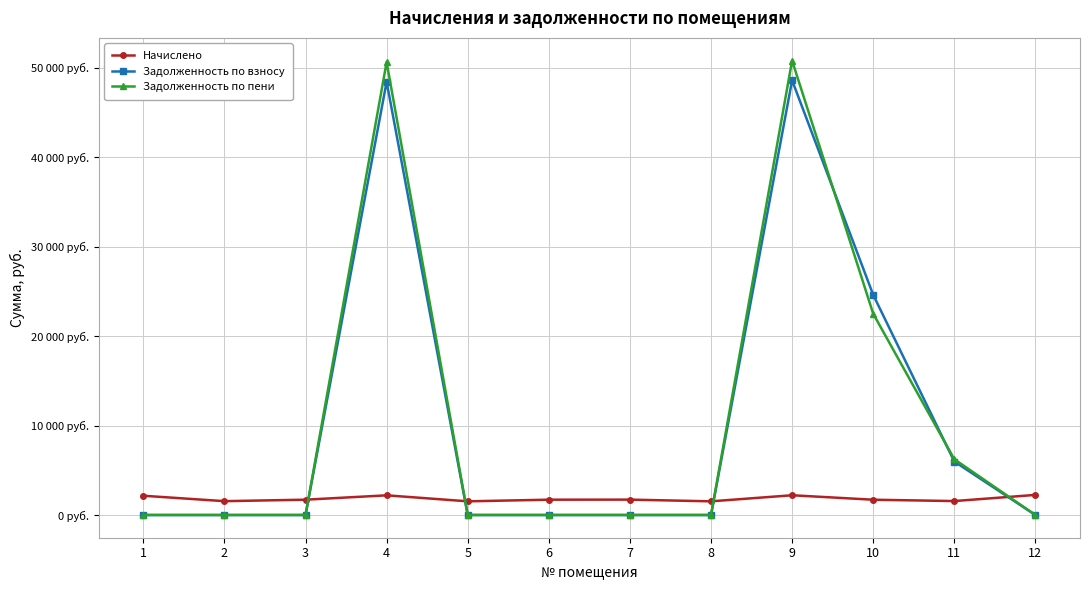

At which label is Задолженность по взносу closest to 24294?

10